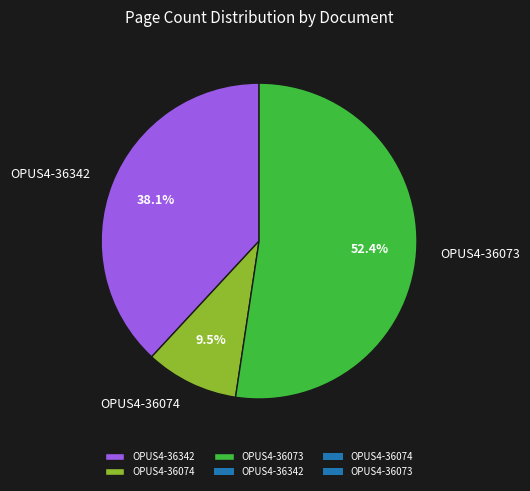

To the nearest percent, what is the combined percentage of OPUS4-36073 and OPUS4-36074?

62%